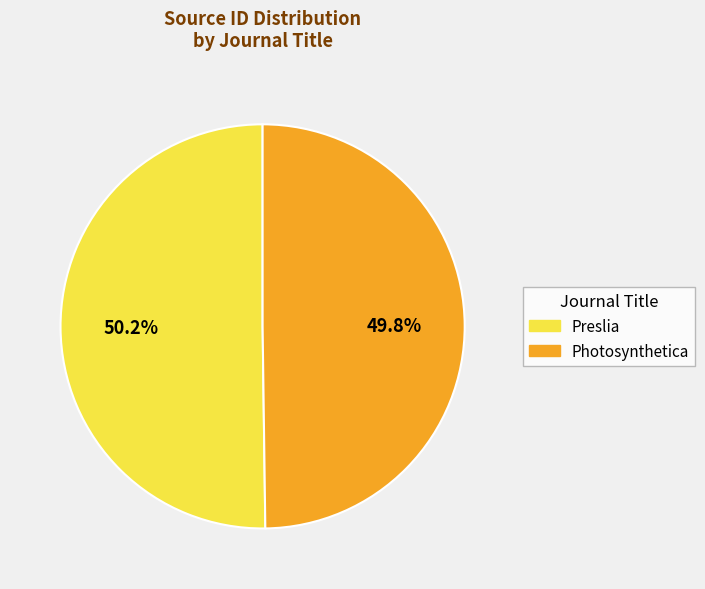

True or false: Preslia accounts for 57% of the total.

False